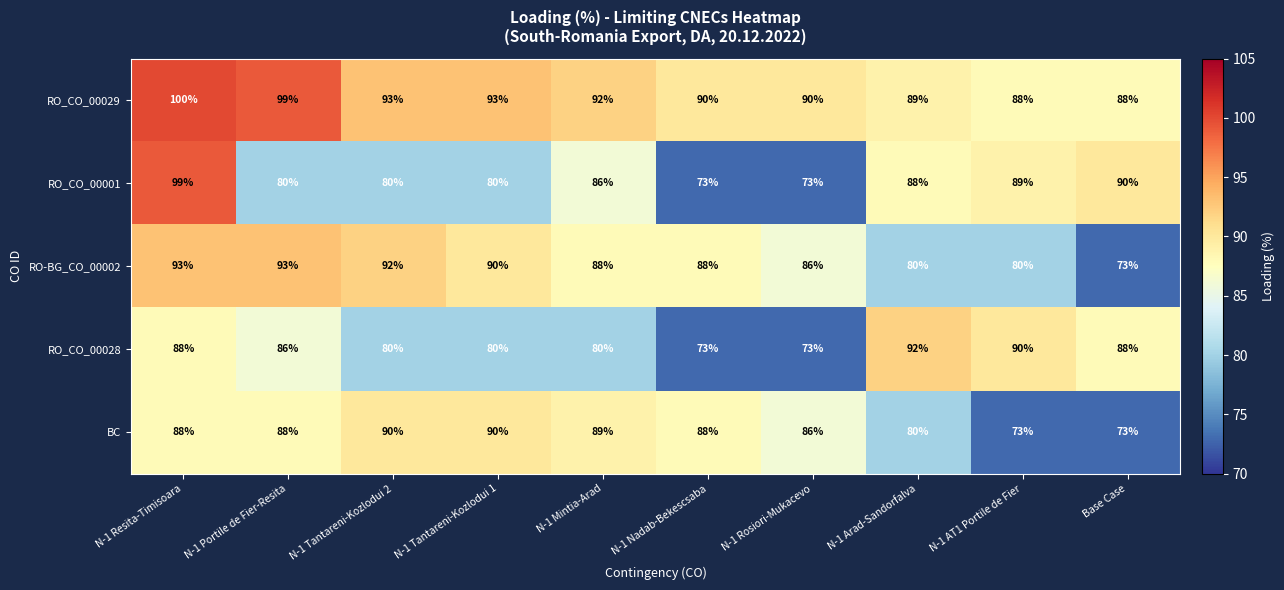

Is the value of RO_CO_00029 at N-1 Nadab-Bekescsaba greater than the value of RO-BG_CO_00002 at N-1 Arad-Sandorfalva?

Yes